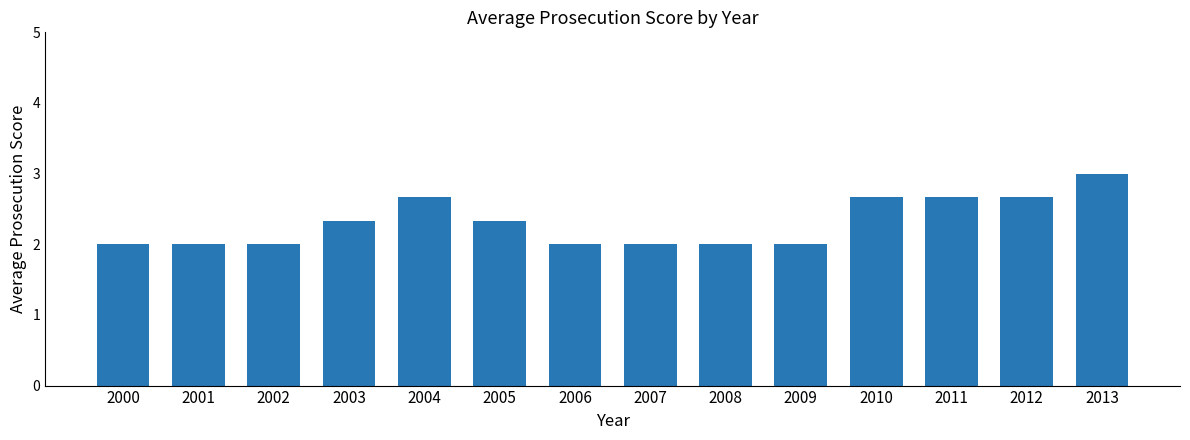

What is the average value?

2.3